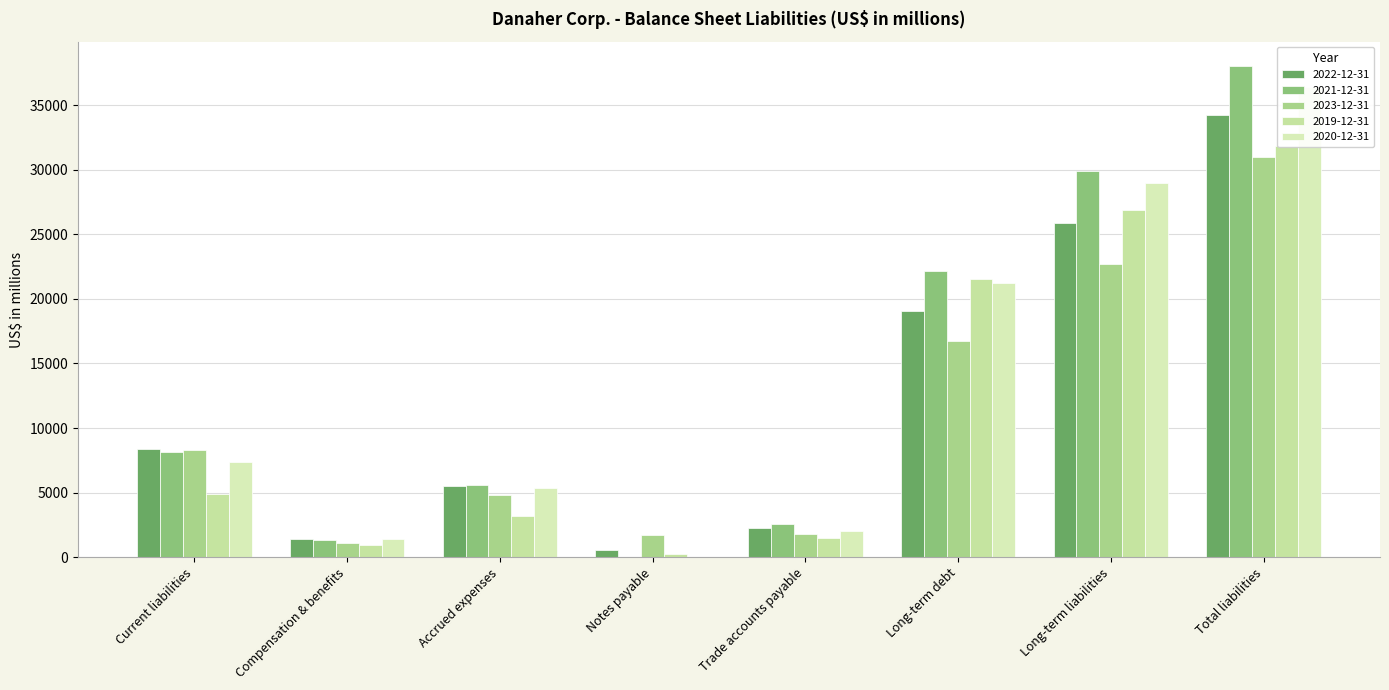

Reading left to right, extract all data points from this chart.

2022-12-31: Current liabilities=8389	Compensation & benefits=1375	Accrued expenses=5502	Notes payable=591	Trade accounts payable=2296	Long-term debt=19086	Long-term liabilities=25871	Total liabilities=34260
2021-12-31: Current liabilities=8140	Compensation & benefits=1371	Accrued expenses=5563	Notes payable=8	Trade accounts payable=2569	Long-term debt=22168	Long-term liabilities=29867	Total liabilities=38007
2023-12-31: Current liabilities=8274	Compensation & benefits=1127	Accrued expenses=4813	Notes payable=1695	Trade accounts payable=1766	Long-term debt=16707	Long-term liabilities=22724	Total liabilities=30998
2019-12-31: Current liabilities=4932	Compensation & benefits=931	Accrued expenses=3205	Notes payable=212	Trade accounts payable=1514	Long-term debt=21517	Long-term liabilities=26868	Total liabilities=31800
2020-12-31: Current liabilities=7402	Compensation & benefits=1393	Accrued expenses=5342	Notes payable=11	Trade accounts payable=2049	Long-term debt=21193	Long-term liabilities=28982	Total liabilities=36384